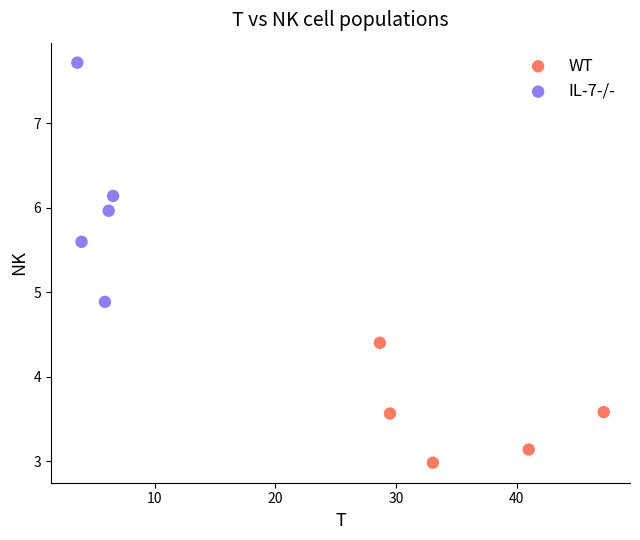

What are all the series names shown in the legend?

WT, IL-7-/-